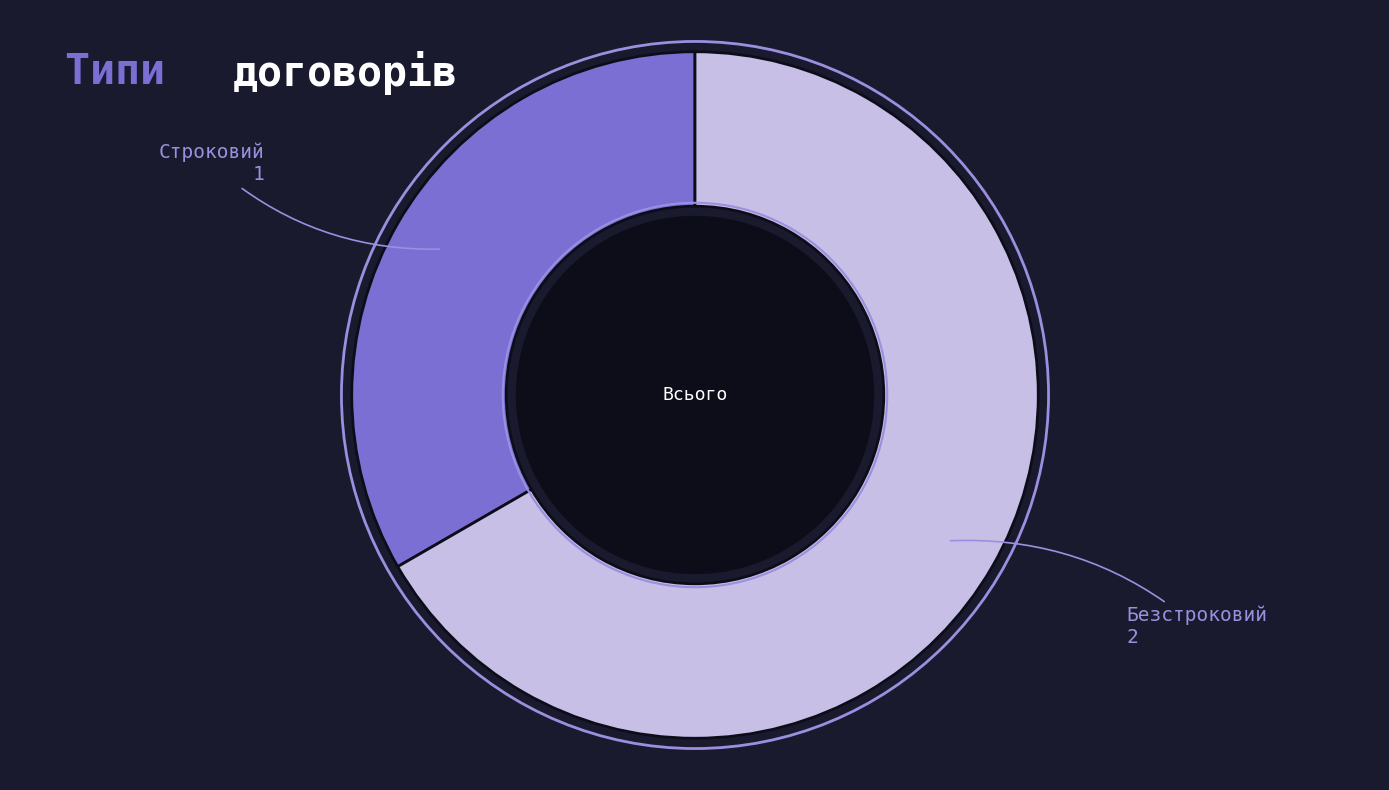

Does any single category account for the majority?

Yes